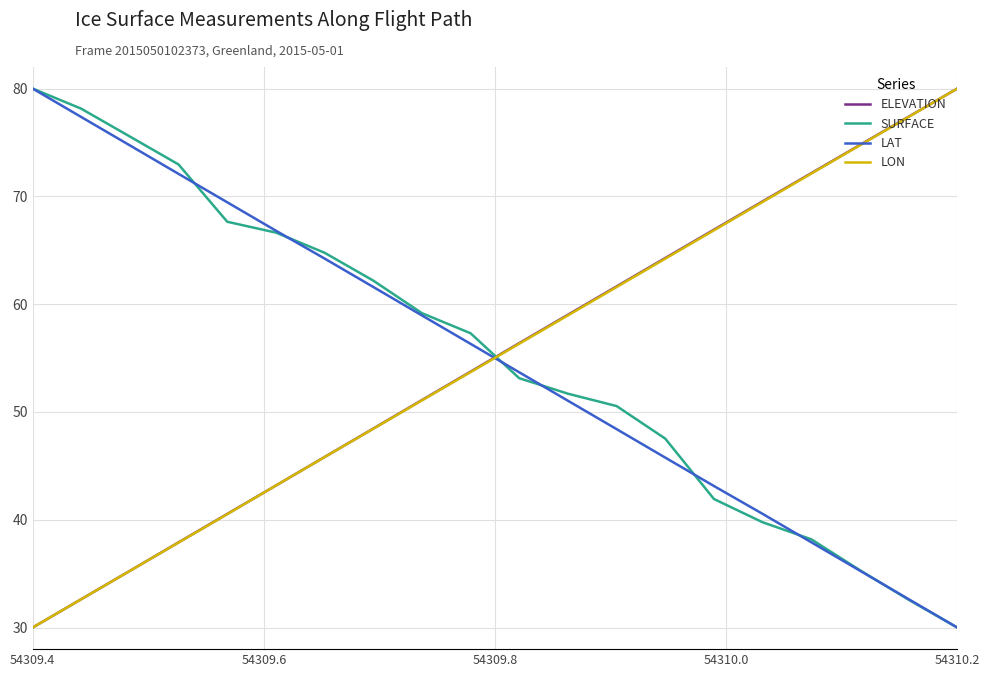

How many intersections are there between ELEVATION and SURFACE?

1